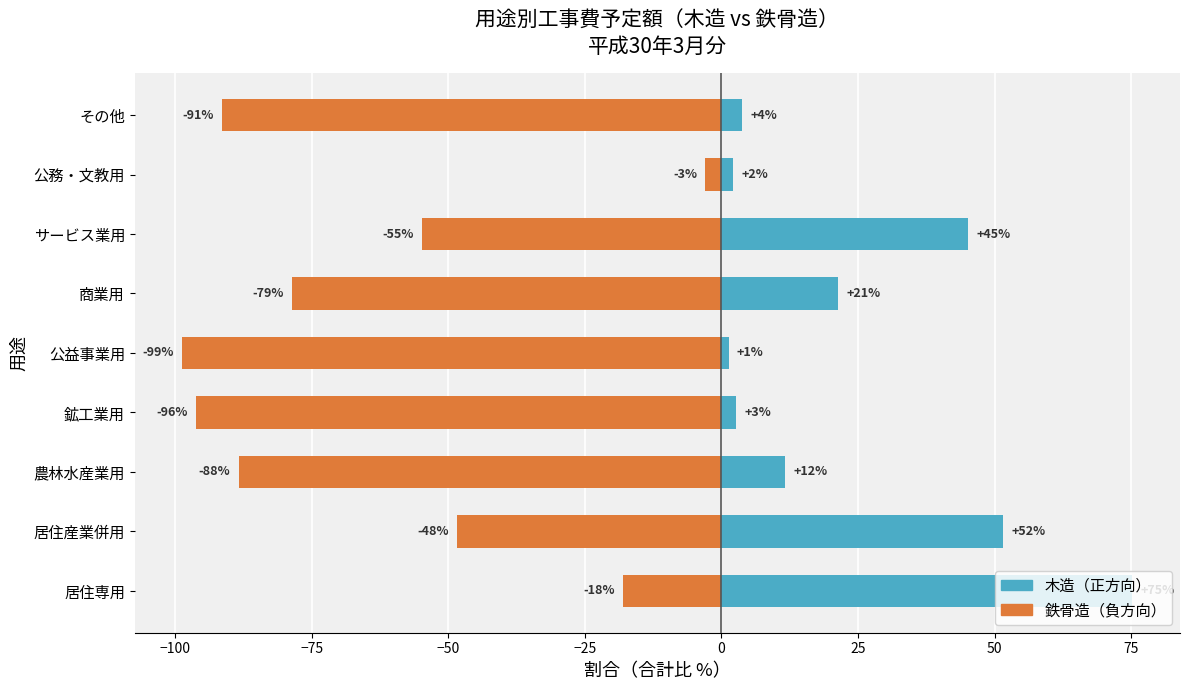

Reading left to right, what are all the values shown in this chart?

木造(%): 75.2	51.6	11.6	2.7	1.3	21.4	45.1	2.1	3.8
鉄骨造(負方向,%): -18.0	-48.4	-88.4	-96.3	-98.7	-78.6	-54.9	-3.0	-91.5